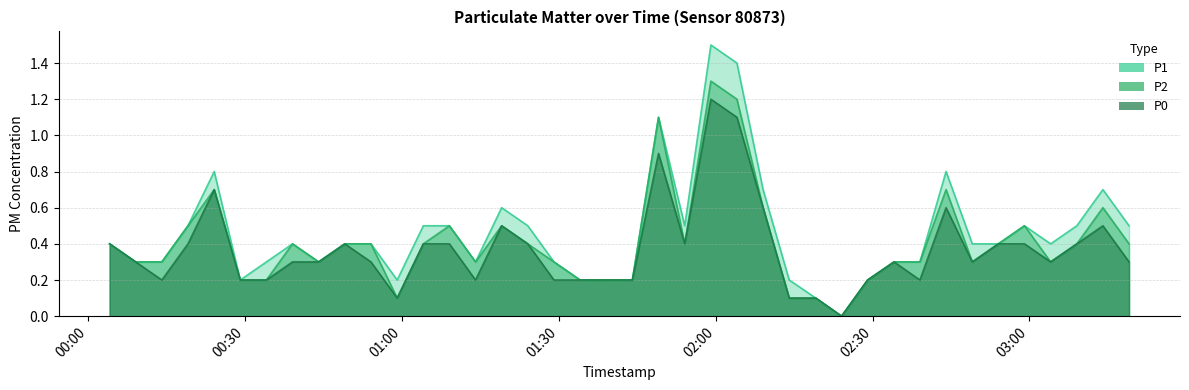

What is the difference between the maximum and minimum values in the P1 series?

1.5